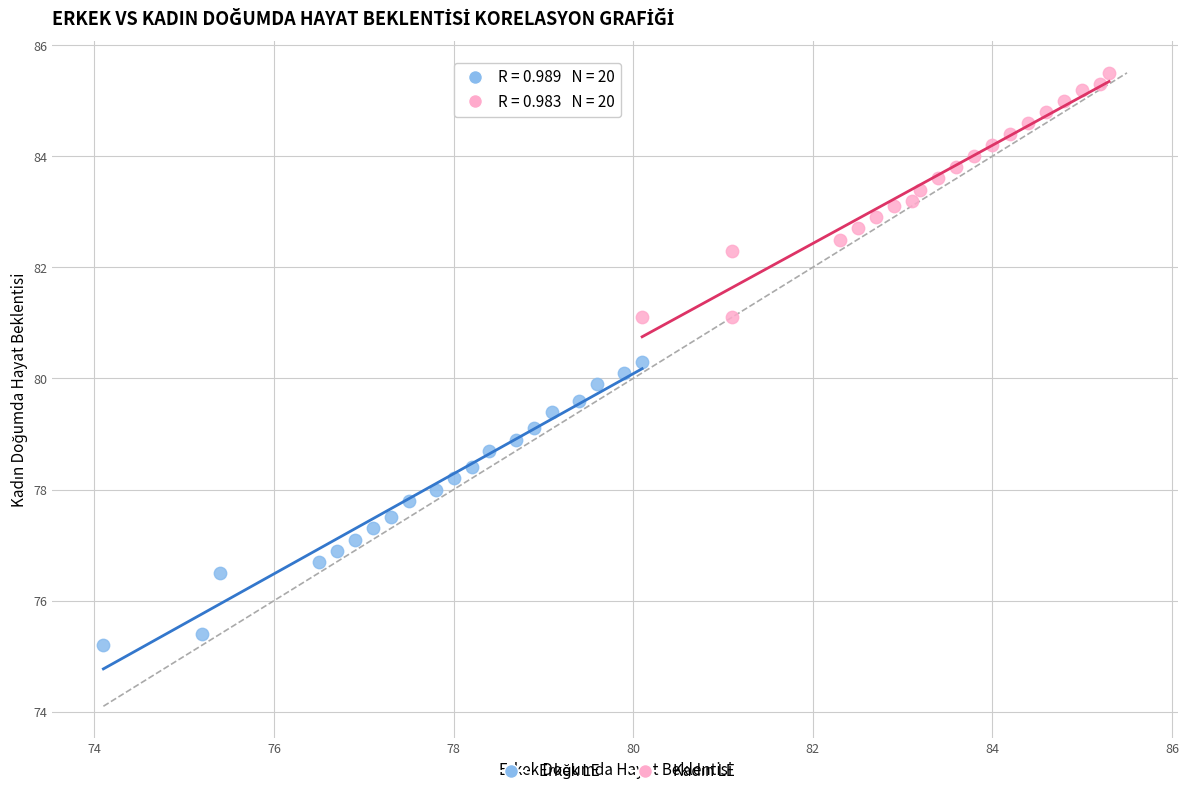

Which series reaches the minimum Y coordinate?

Erkek LE